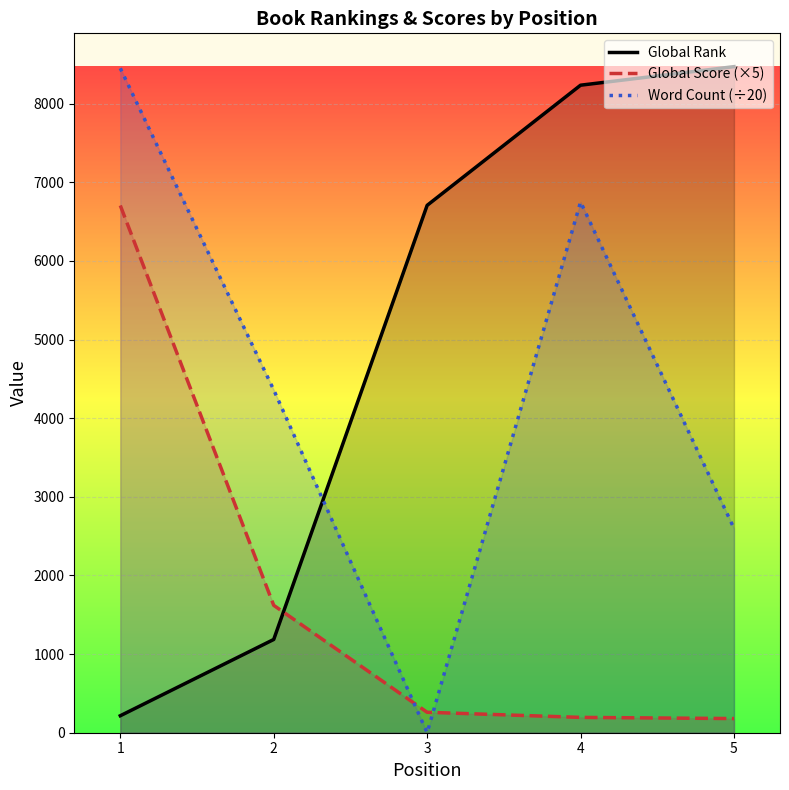

Reading left to right, transcribe all the data shown in this chart.

Global Rank: 1=216	2=1186	3=6707	4=8235	5=8471
Global Score (×5): 1=6705	2=1620	3=260	4=195	5=180
Word Count (÷20): 1=8450	2=4360	3=0	4=6750	5=2600